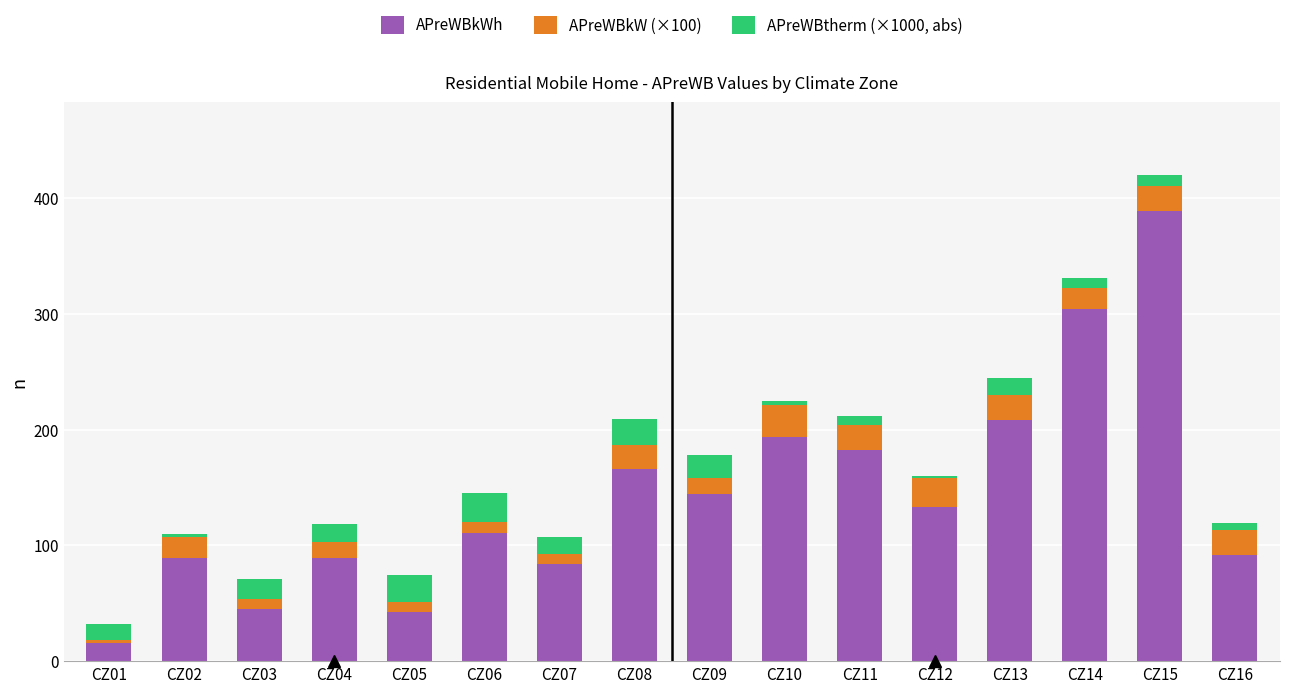

What is the sum of all APreWBkWh values?

2288.2